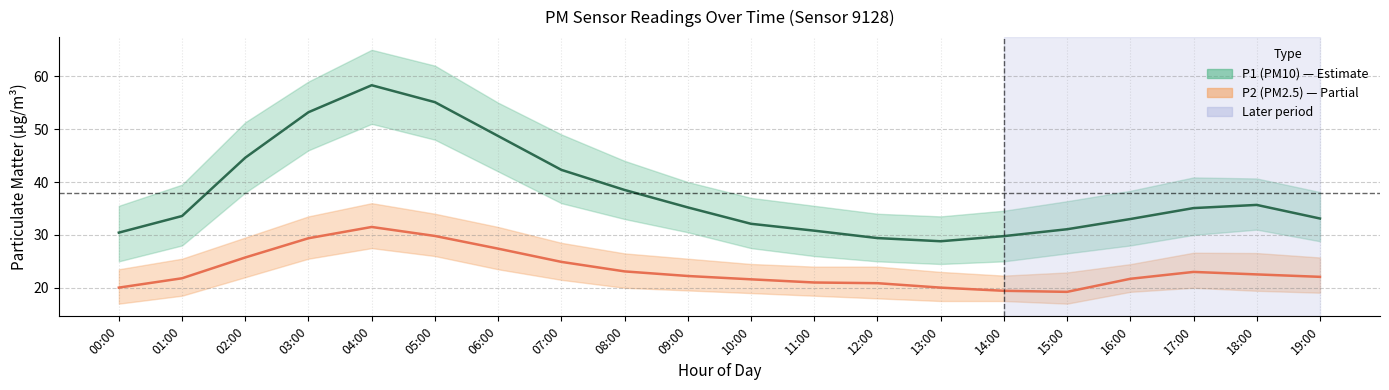

Which category has the lowest value in the P2 (PM2.5) series?

15:00